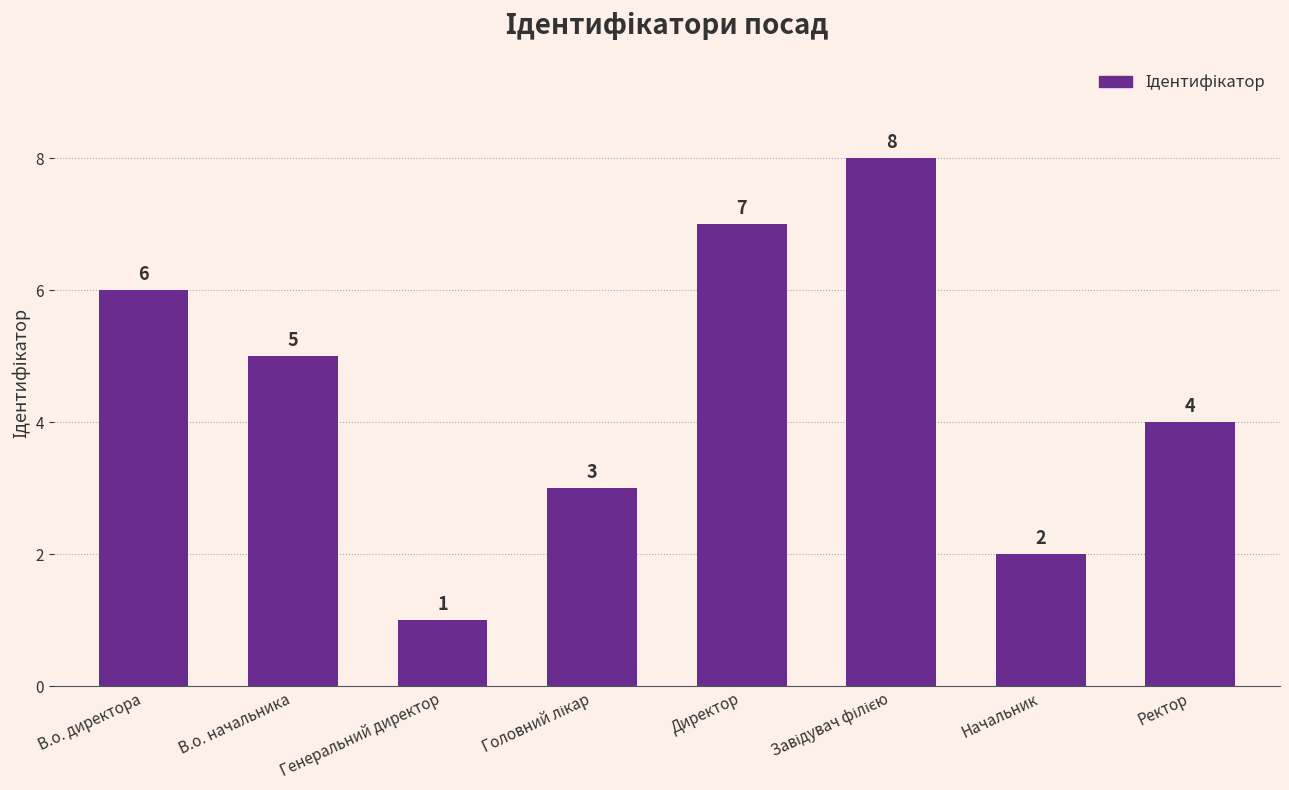

What is the minimum value shown in the chart?

1